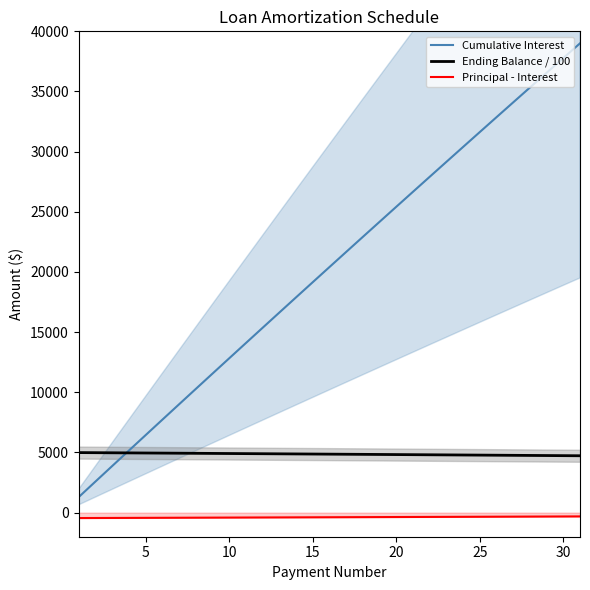

True or false: Principal - Interest and Cumulative Interest cross at least once.

False